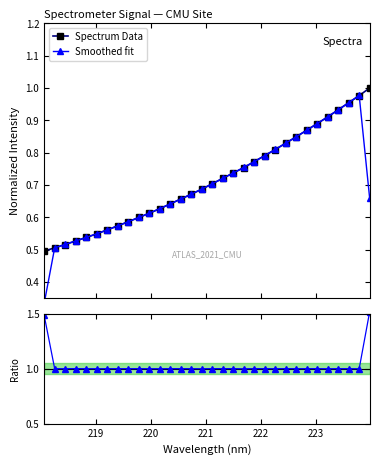

True or false: Spectrum Data and Ratio intersect in this chart.

False